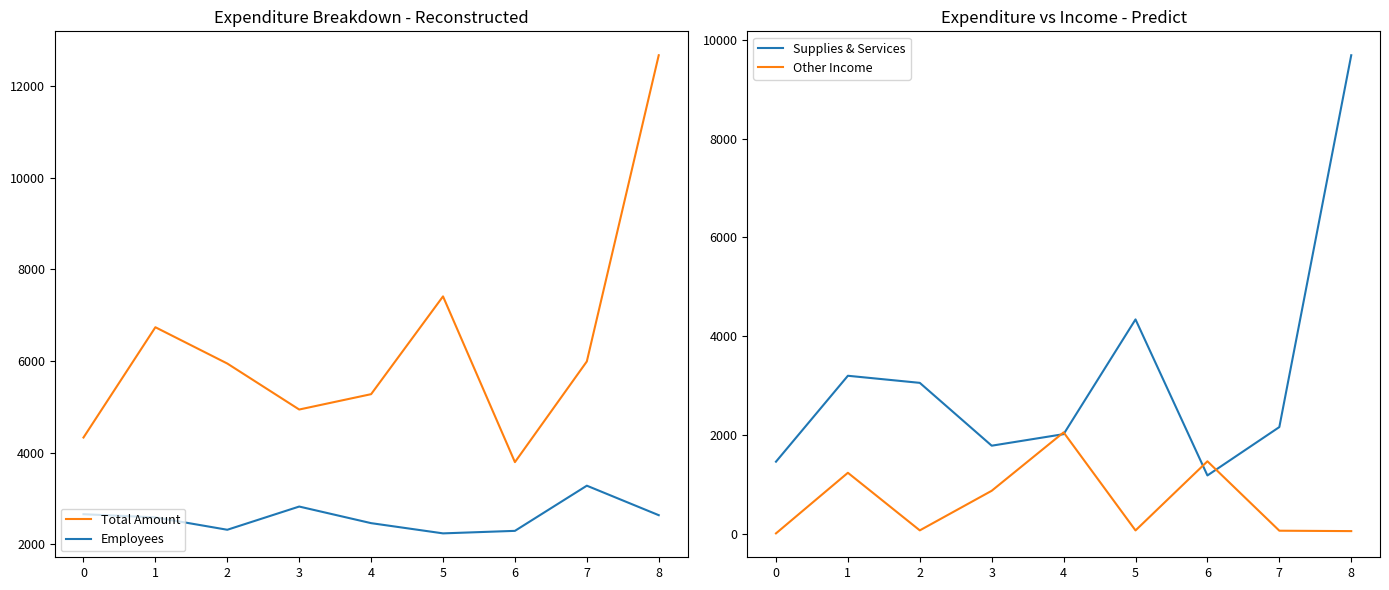

At which category is the sum across all series the highest?

8